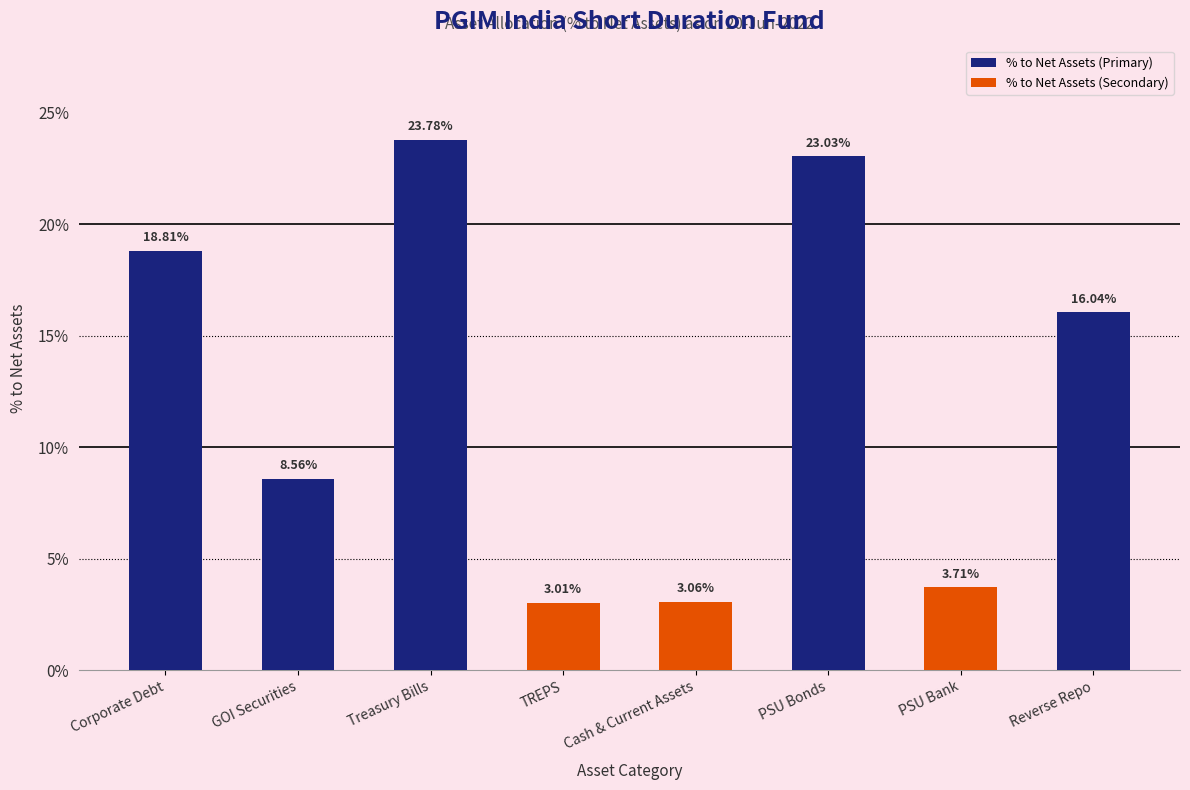

What is the ratio of the value at Corporate Debt to the value at Cash & Current Assets?

6.1